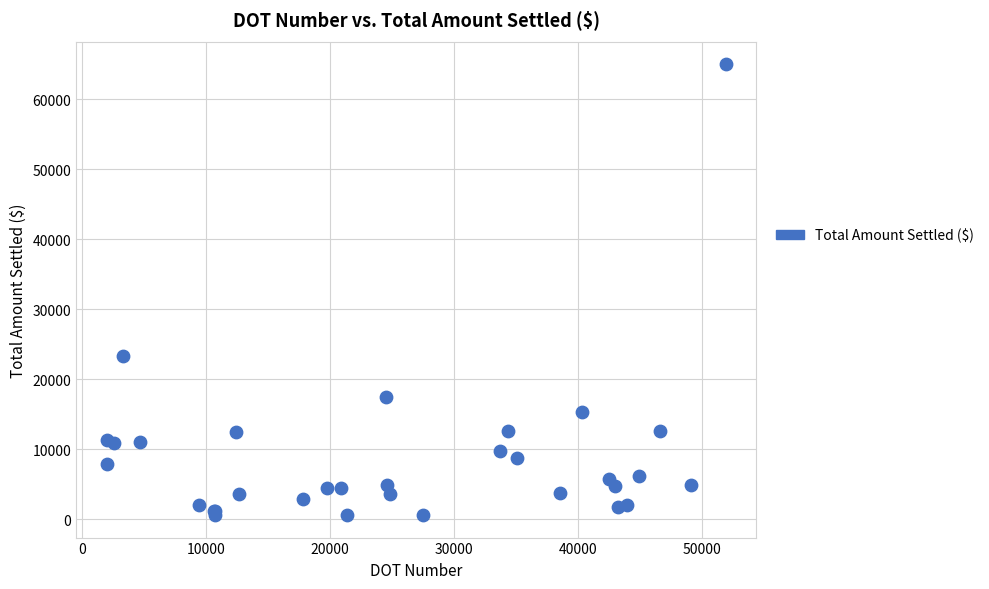

What Y value in the scatter plot is closest to 32815?

23320